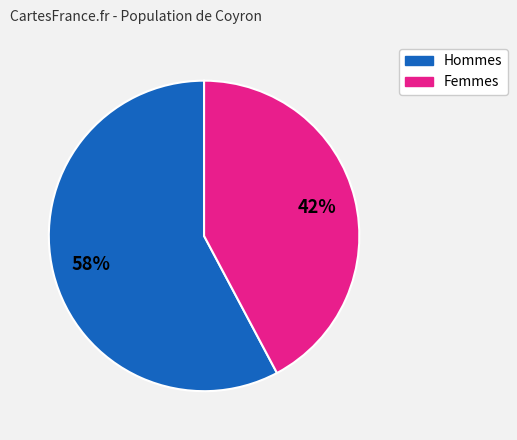

To the nearest percent, what is the difference between the largest and smallest slice percentages?

16%